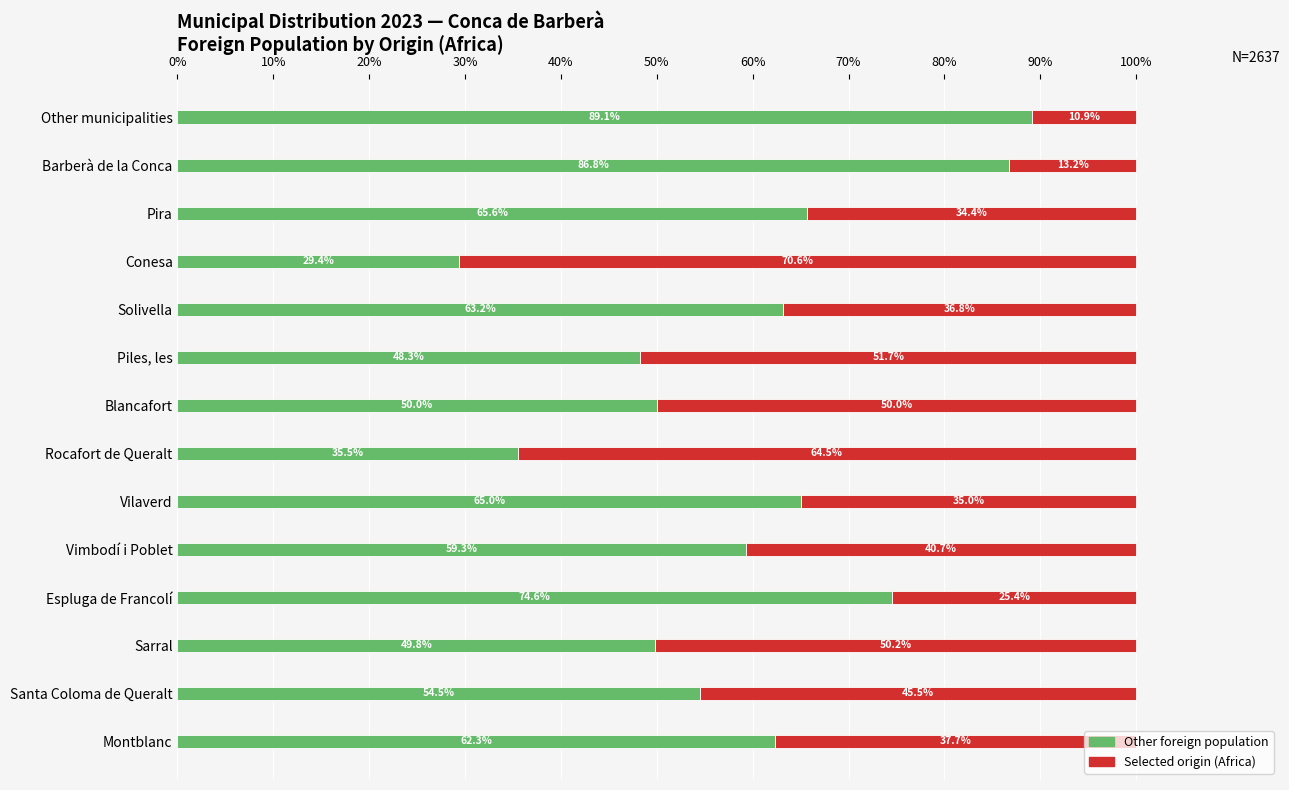

What is the total value across all series at Other municipalities?

100.0